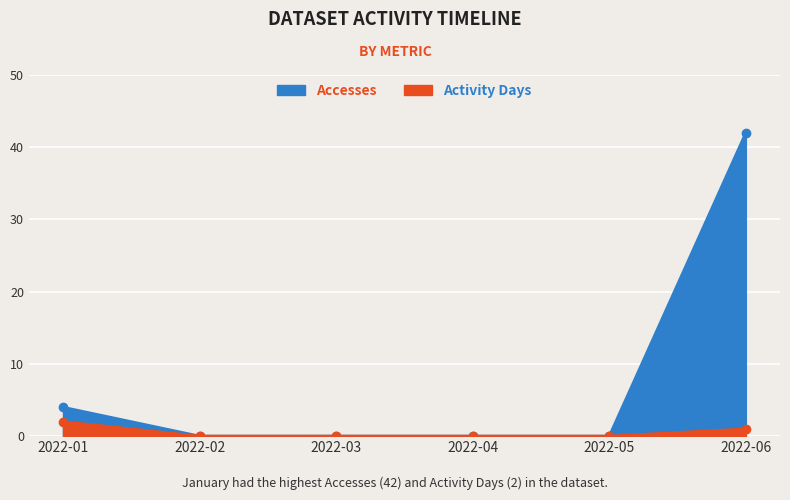

True or false: Accesses and Activity Days cross at least once.

False